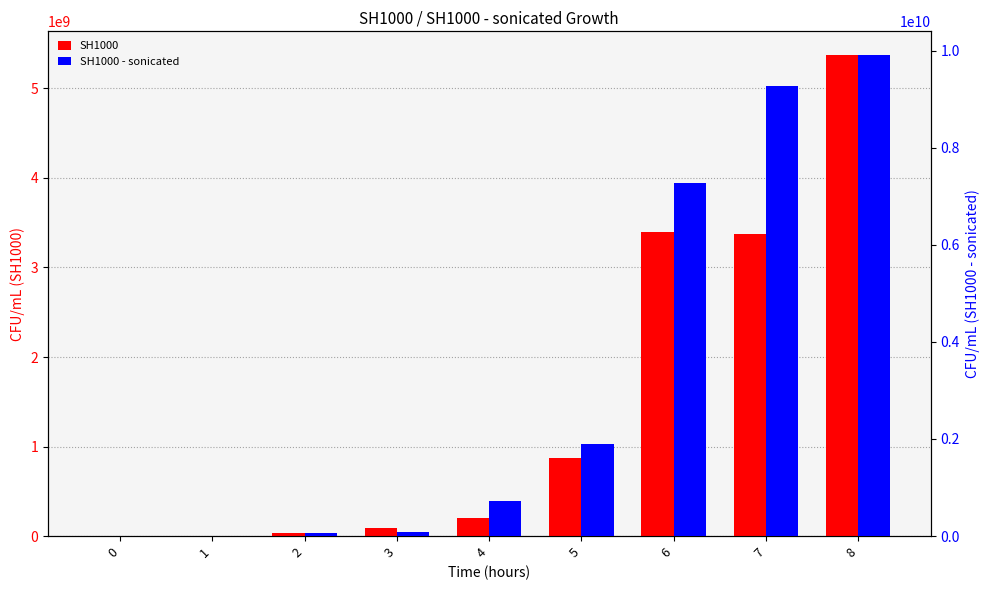

Where is SH1000 nearest to the value 2685633333?

7